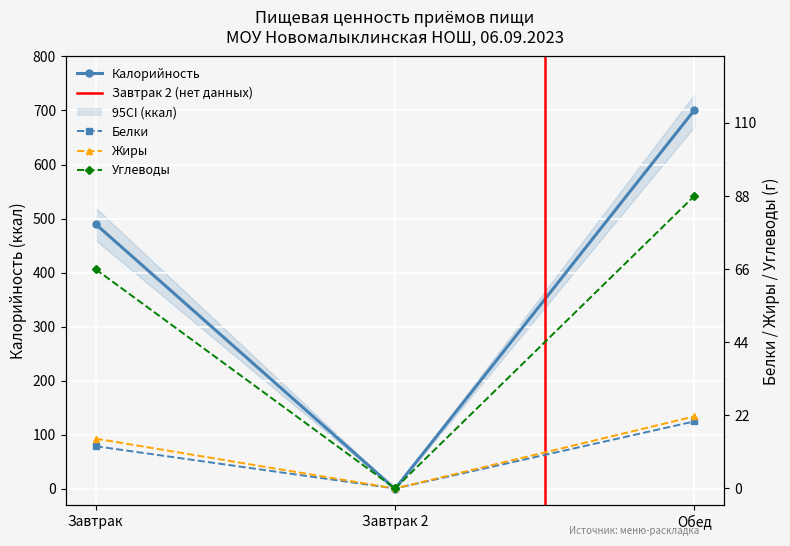

The value of Калорийность at Завтрак is 489.8. True or false?

True